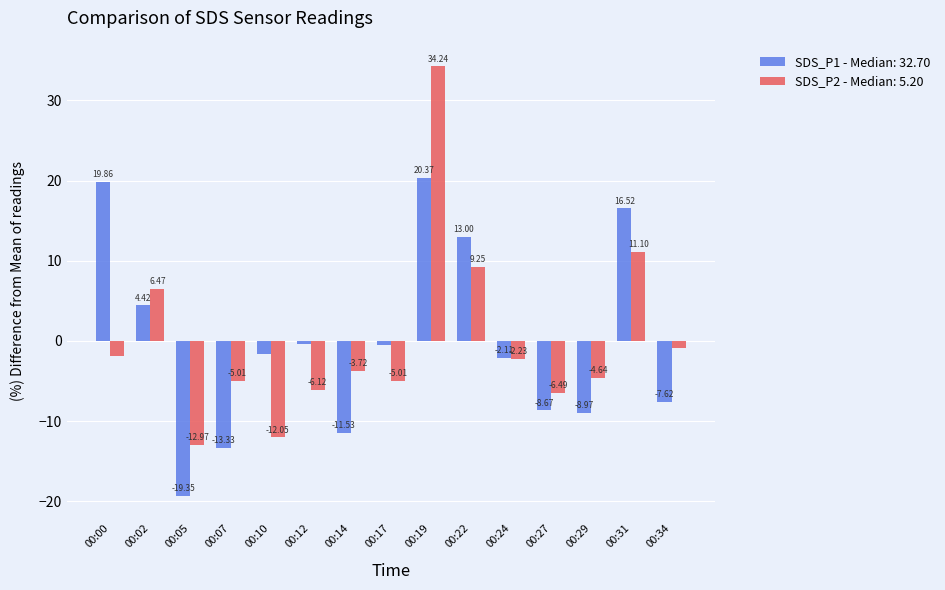

At which category is the sum across all series the highest?

00:19